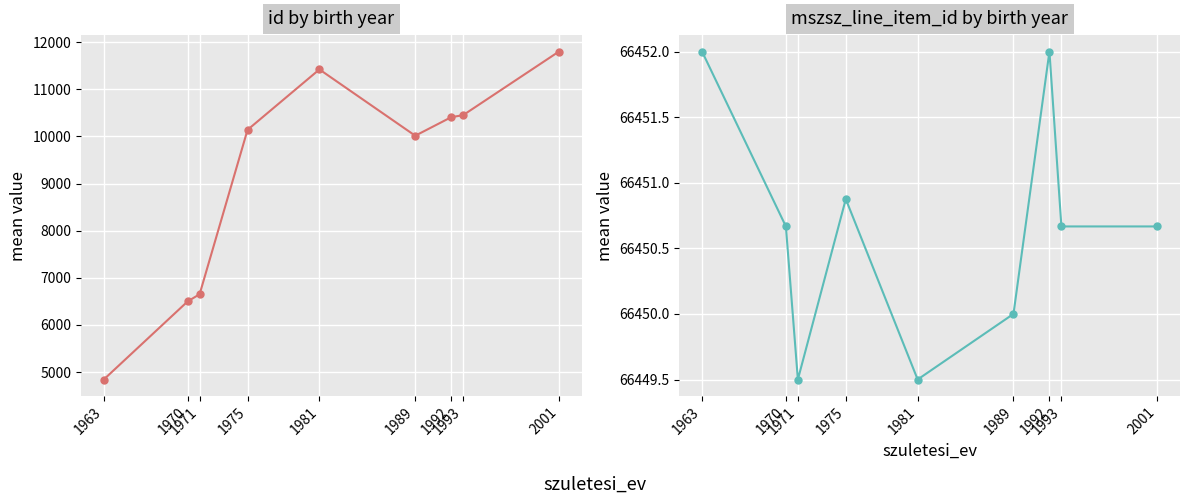

What is the minimum value for mszsz_line_item_id?

66449.5